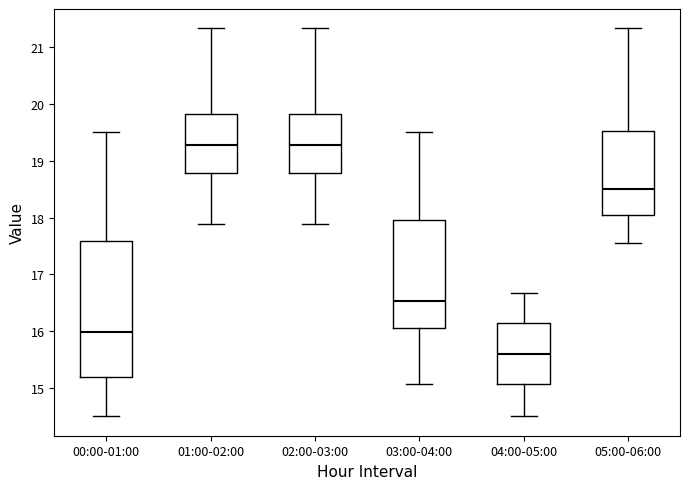

Which box is the tallest, from its lower edge to its upper edge?

00:00-01:00